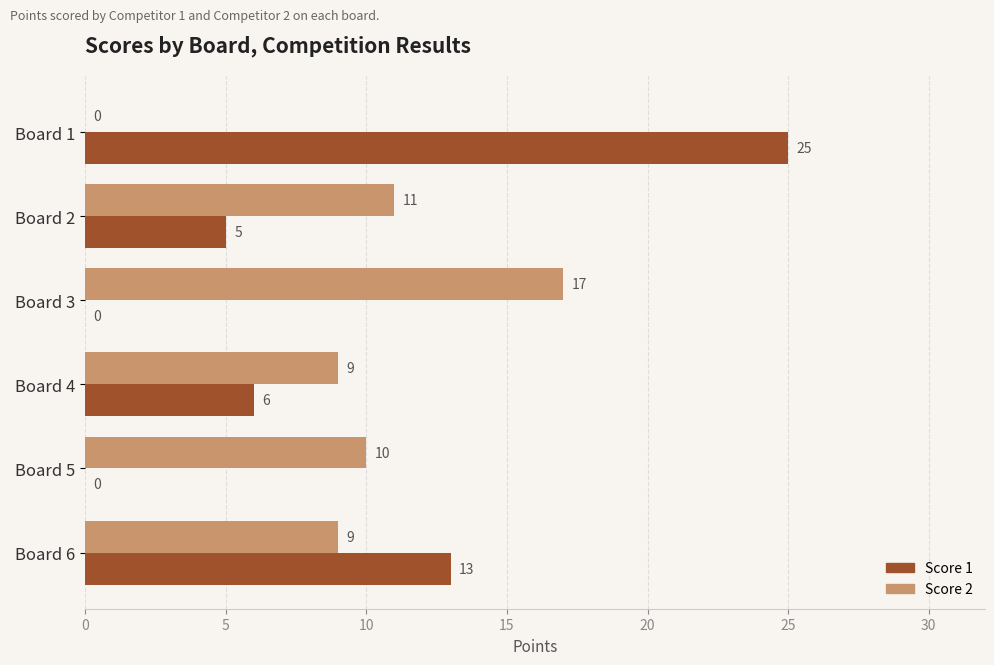

Is it true that Score 2 equals 17 at Board 3?

True